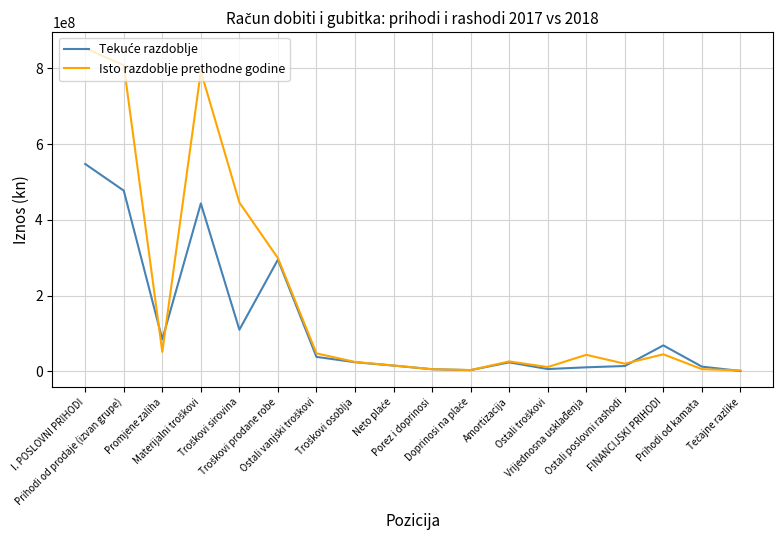

Which series has the largest range (max minus min)?

Isto razdoblje prethodne godine